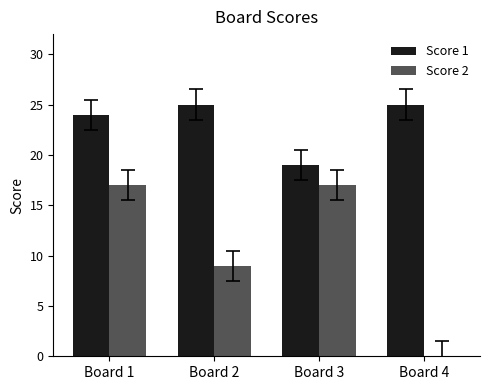

Reading right to left, transcribe all the data shown in this chart.

Score 1: 25	19	25	24
Score 2: 0	17	9	17